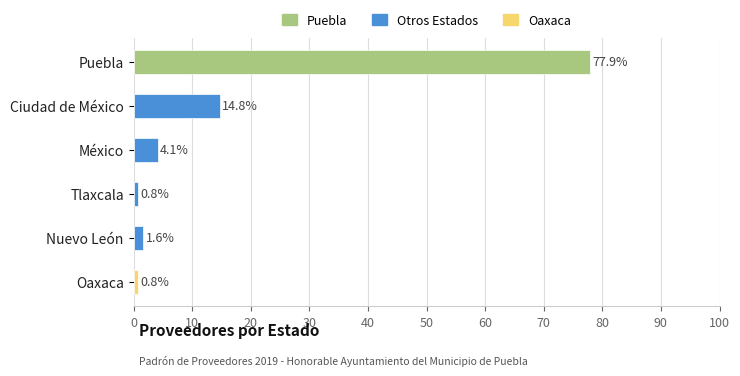

Reading bottom to top, list all the values displayed in this chart.

Oaxaca=0.8	Nuevo León=1.6	Tlaxcala=0.8	México=4.1	Ciudad de México=14.8	Puebla=77.9